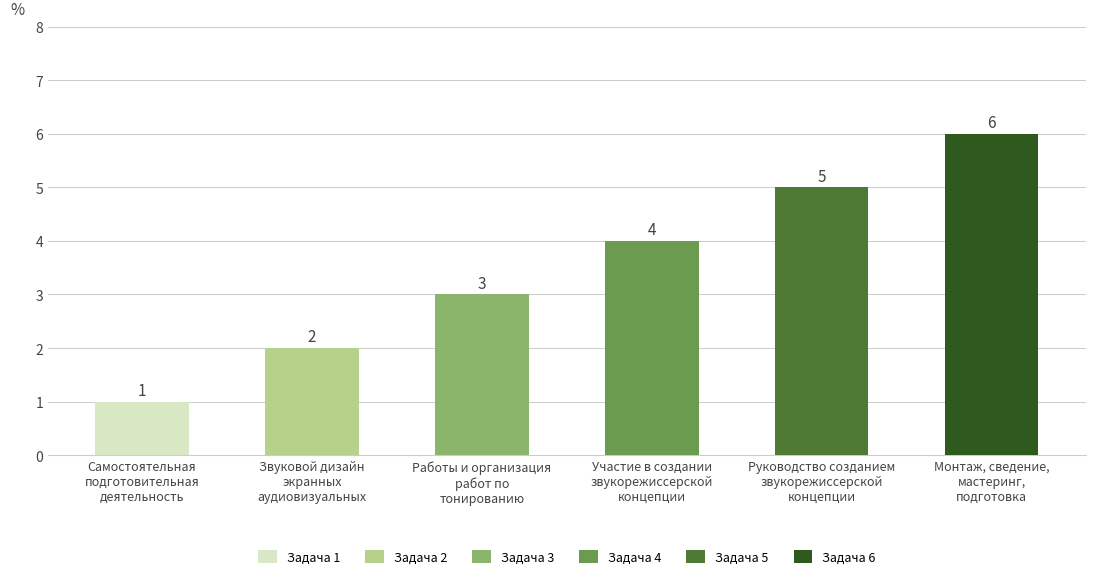

Rank the categories by value from lowest to highest.

Самостоятельная
подготовительная
деятельность, Звуковой дизайн
экранных
аудиовизуальных, Работы и организация
работ по
тонированию, Участие в создании
звукорежиссерской
концепции, Руководство созданием
звукорежиссерской
концепции, Монтаж, сведение,
мастеринг,
подготовка